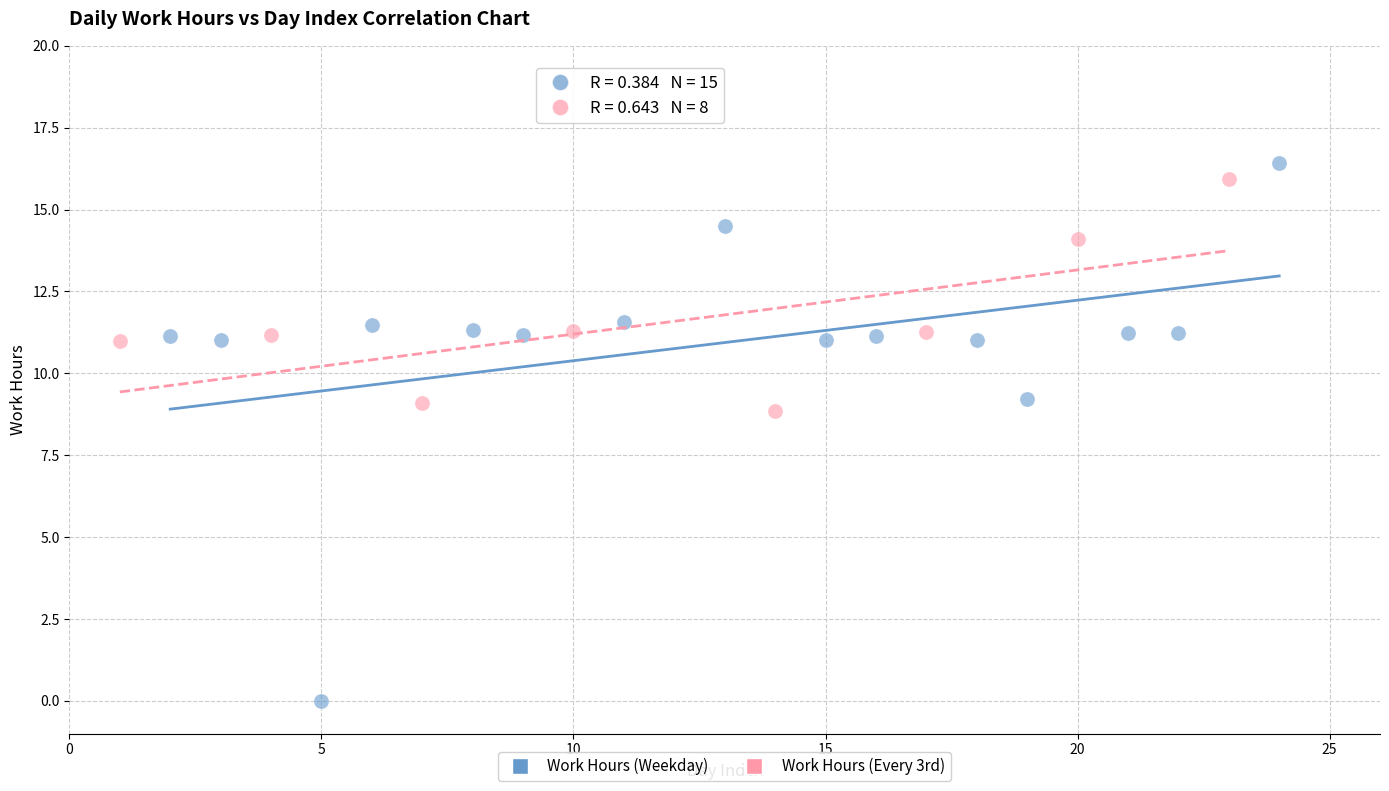

Which series has the widest spread of Y values?

Work Hours (Weekday)